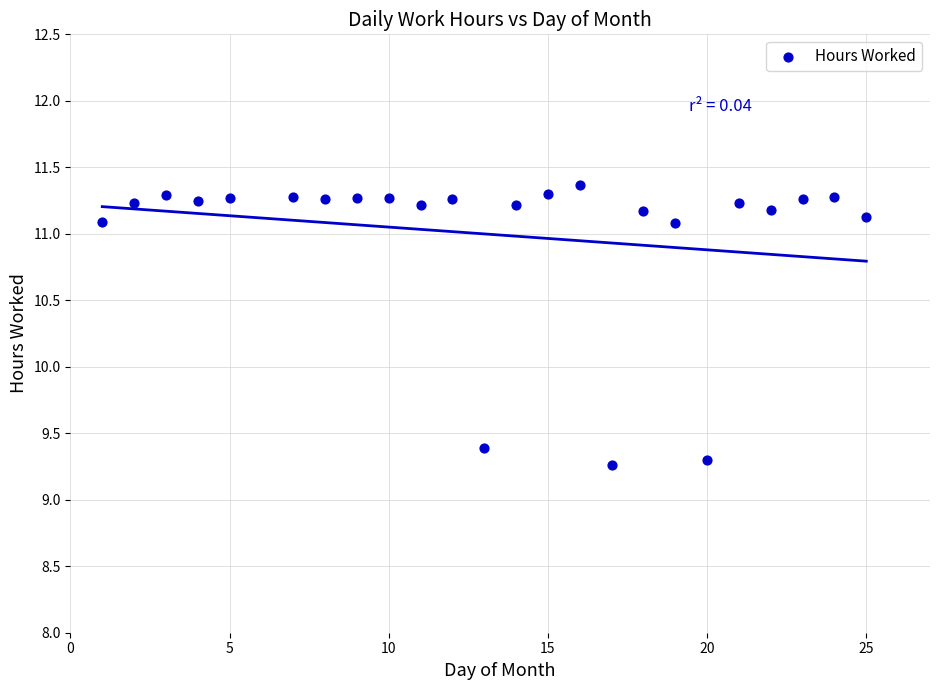

What Y value in the scatter plot is closest to 10?

9.4